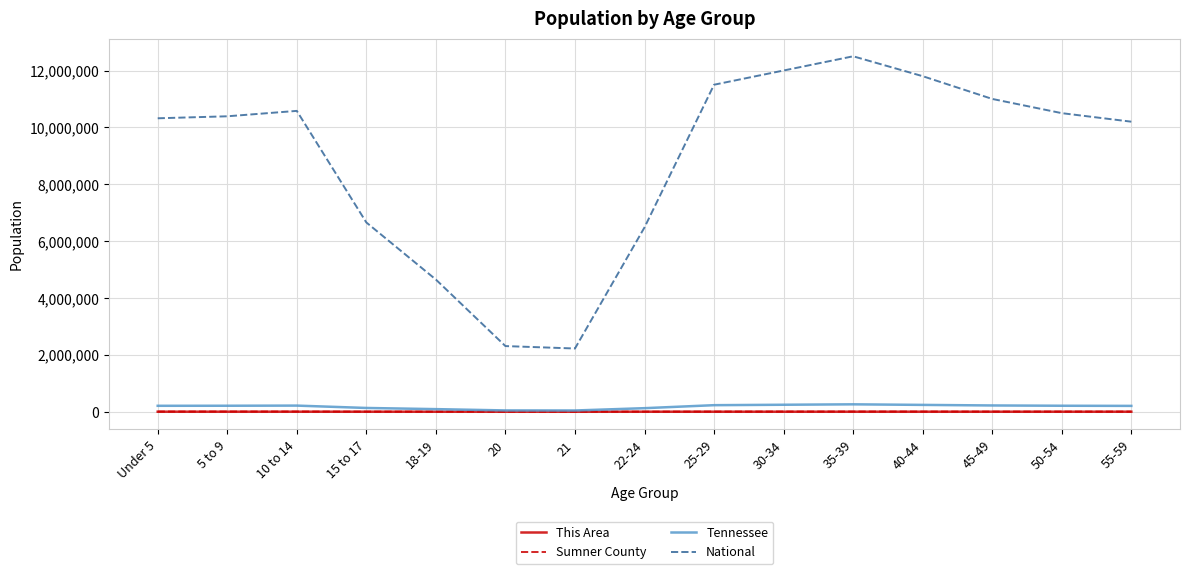

What is the difference between the National values at 18-19 and 30-34?

7352543